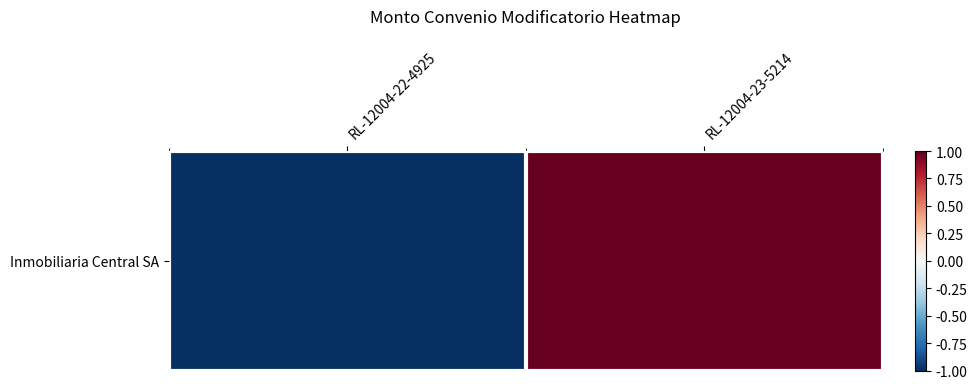

How many series are shown in this chart?

1